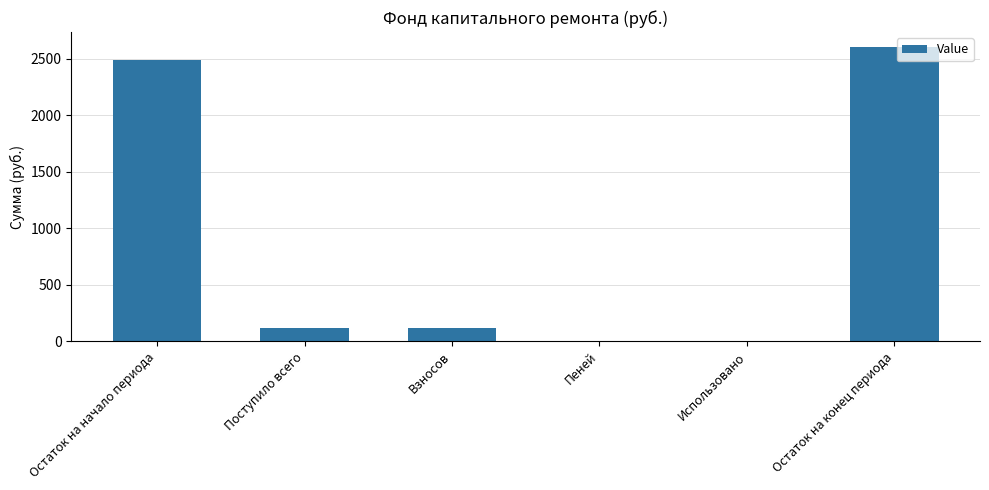

What is the ratio of the value at Поступило всего to the value at Взносов?

1.0